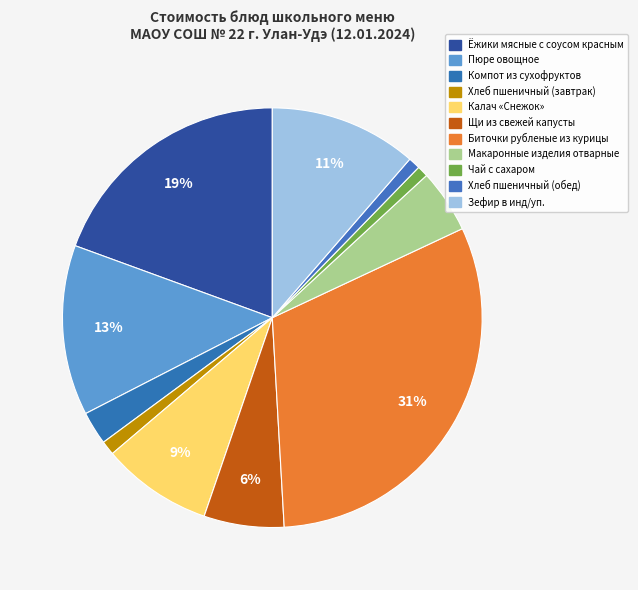

Is Макаронные изделия отварные the majority of the pie?

No